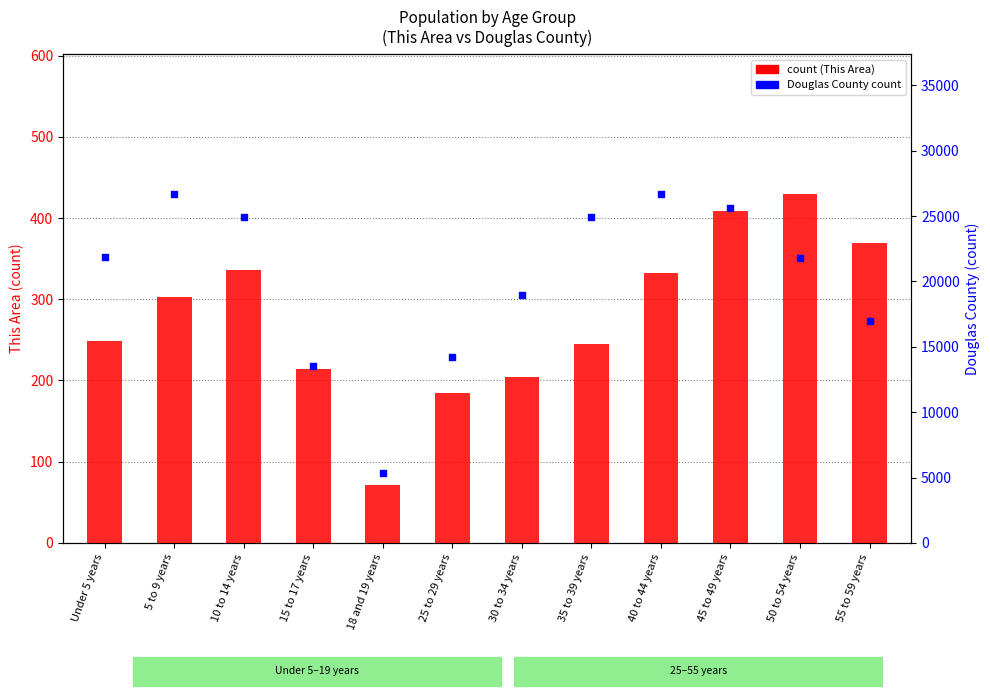

At how many categories does at least one series exceed 7614?

11